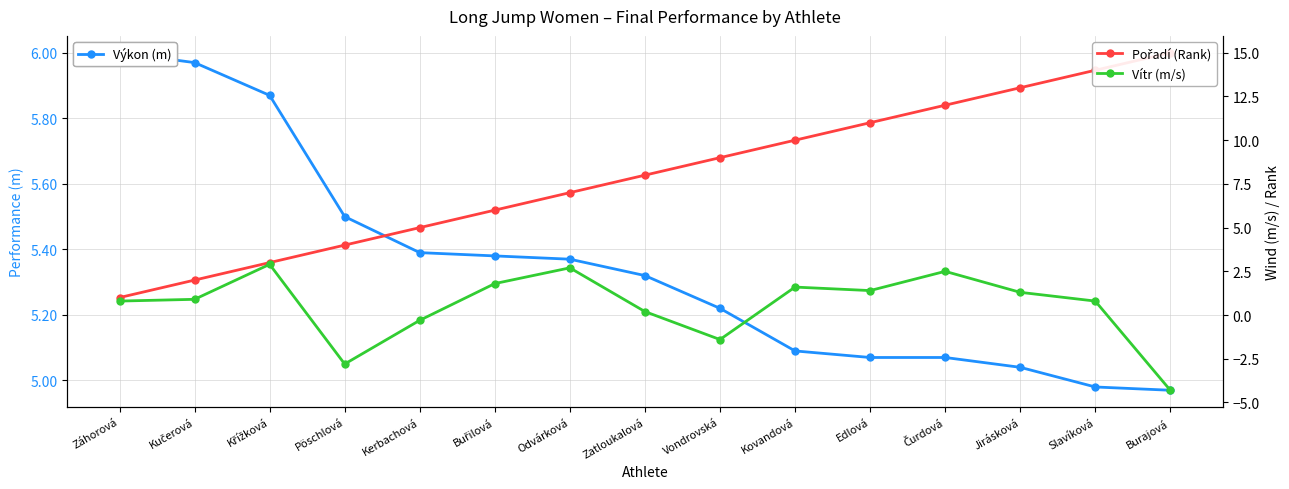

Does the chart display data point markers on the line(s)?

Yes